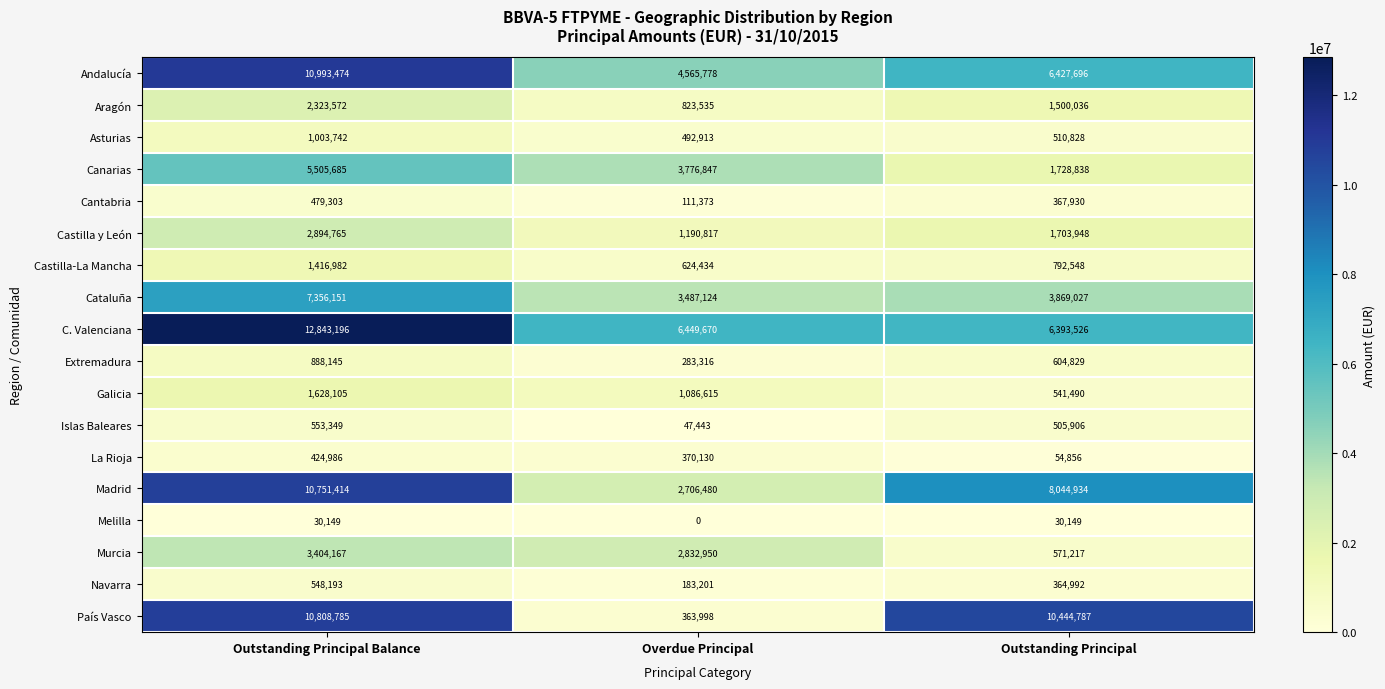

Between Outstanding Principal Balance and Overdue Principal, which series saw the biggest shift?

País Vasco